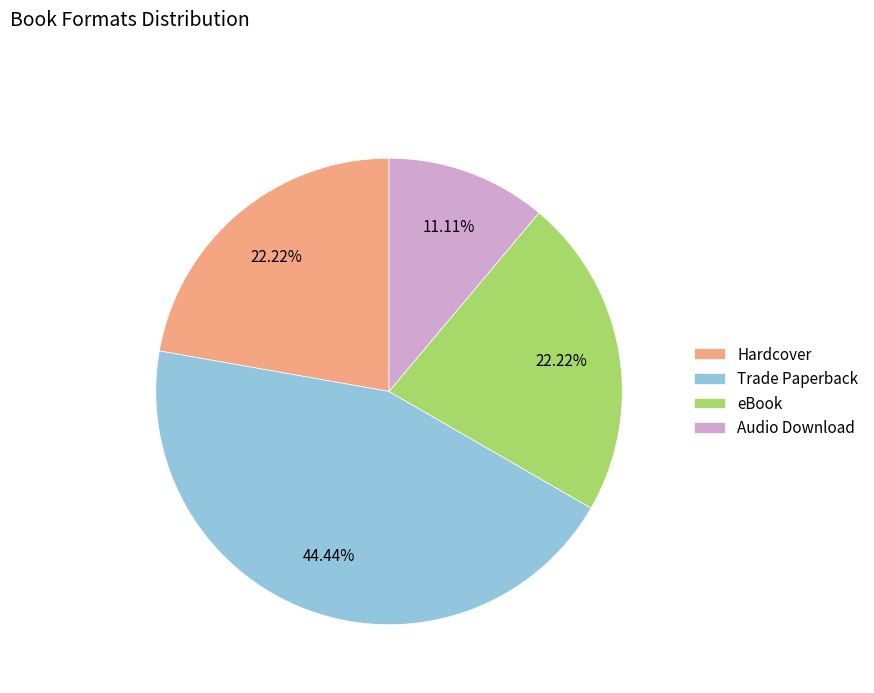

Approximately how many times larger is the value at Trade Paperback compared to eBook?

2.0